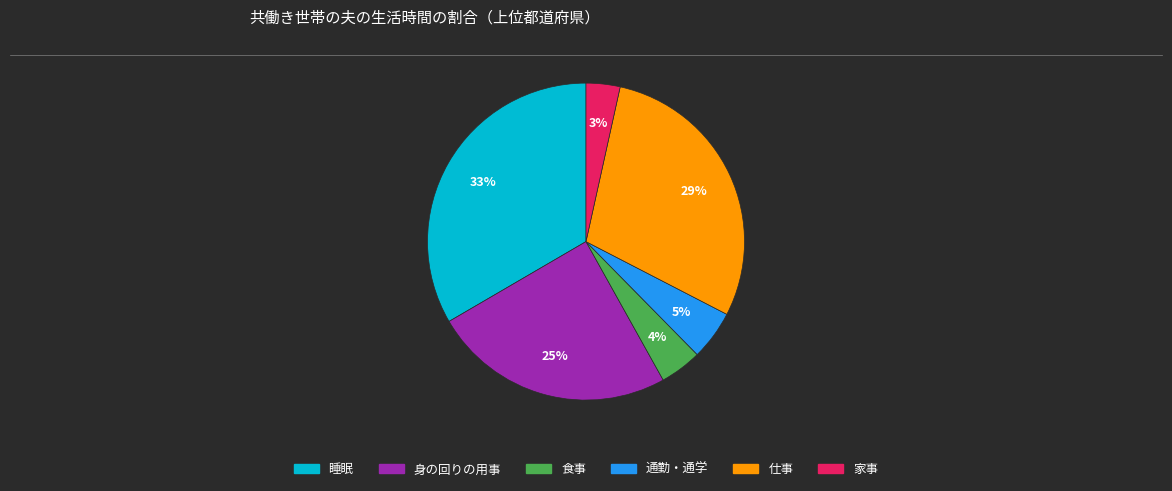

Approximately how many times larger is the value at 仕事 compared to 通勤・通学?

5.8